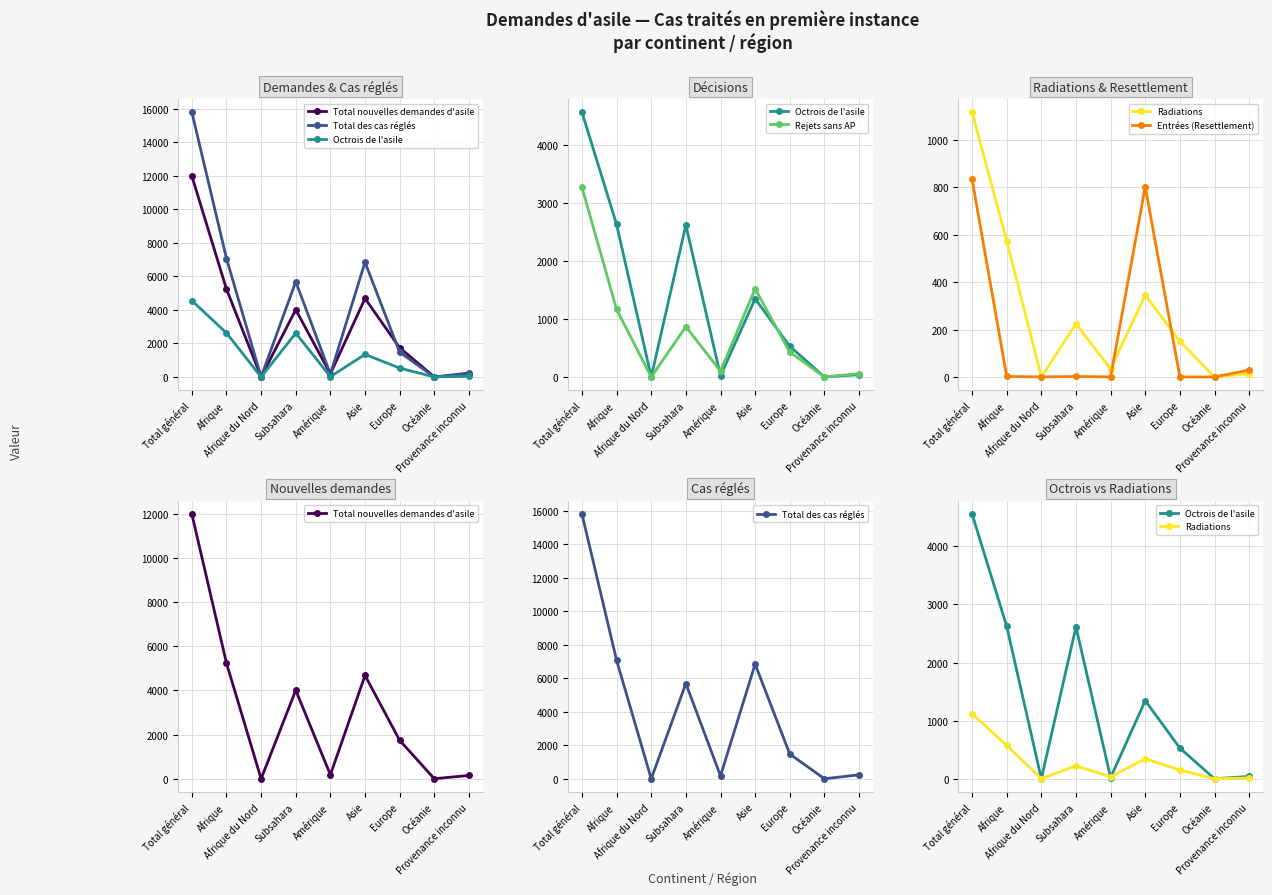

The Total des cas réglés series shows 15797 at Total général. True or false?

True